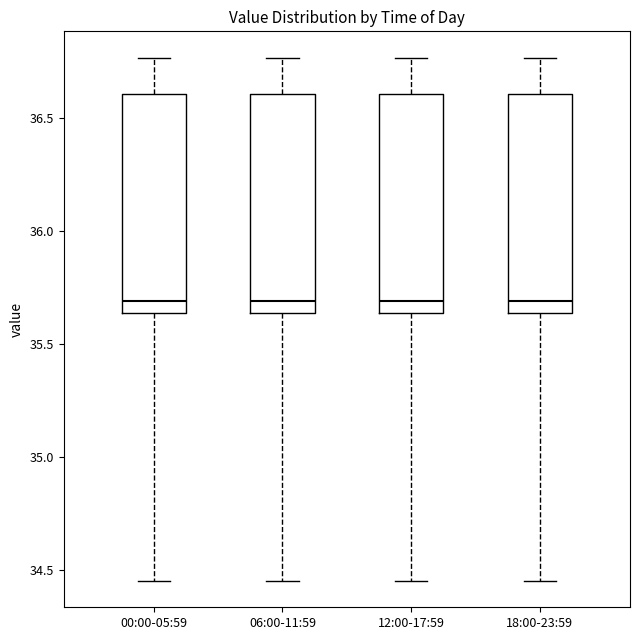

Where does the upper whisker of the box for 06:00-11:59 end on the y-axis? The values are not printed on the chart, so give them approximately, as read against the axis.

36.75